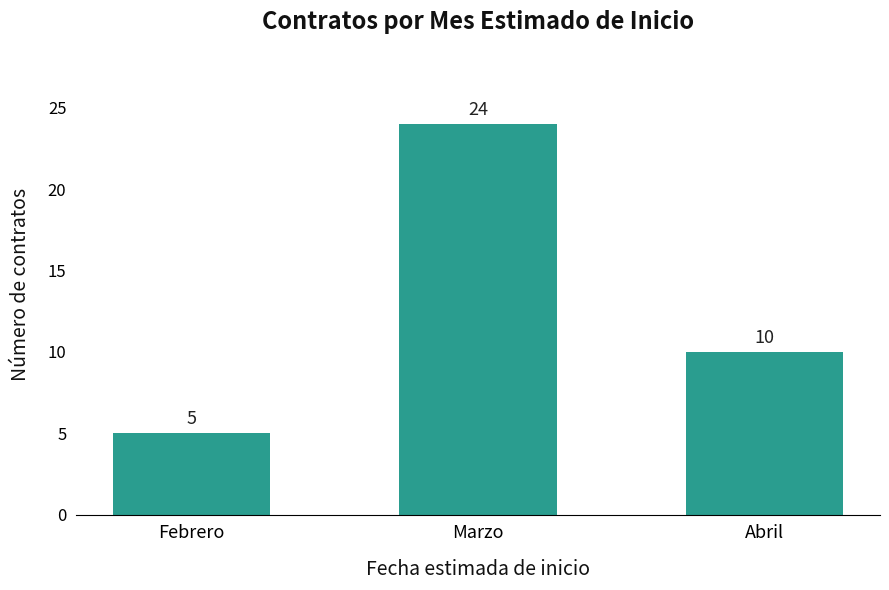

The value at Abril is 3. True or false?

False